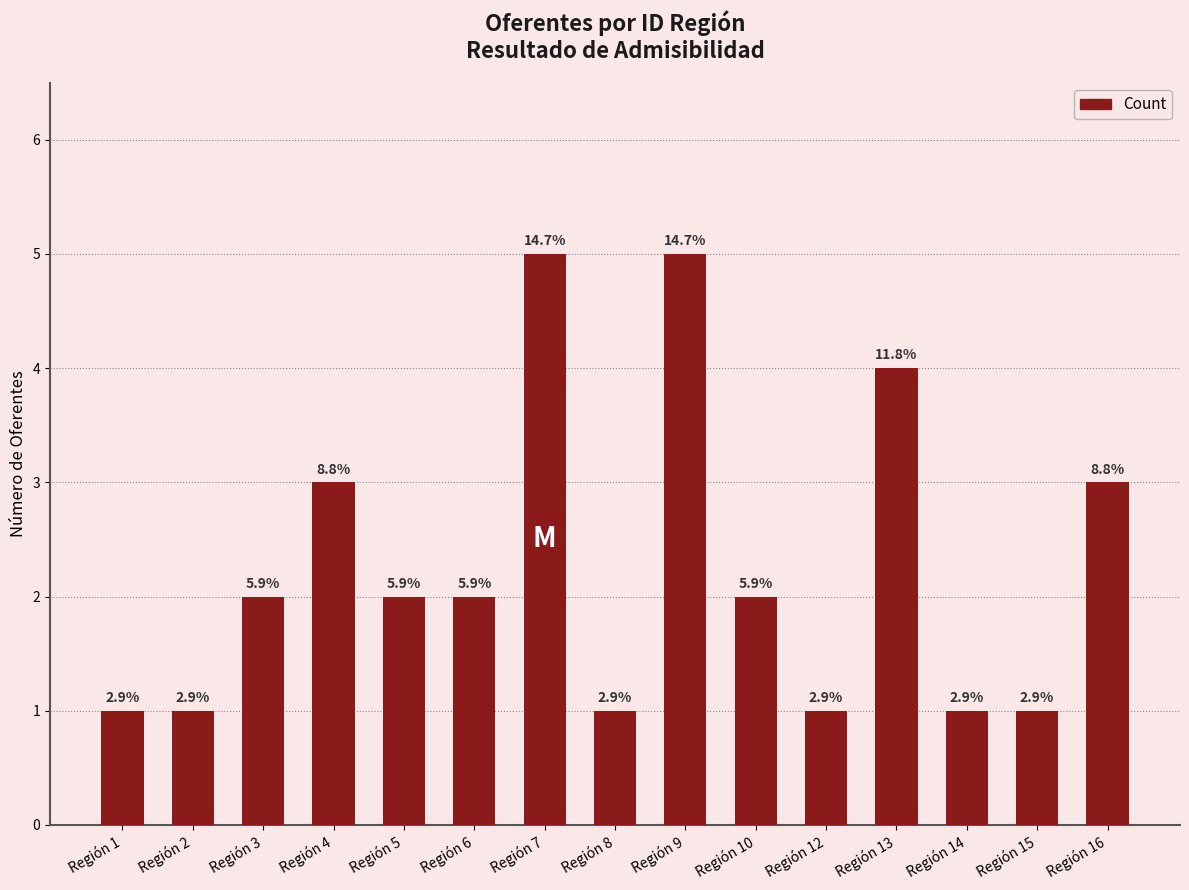

What is the ratio of the value at Región 3 to the value at Región 14?

2.0